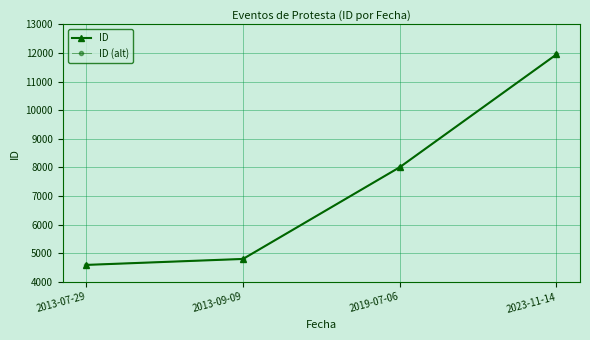

Does the chart have visible grid lines?

Yes